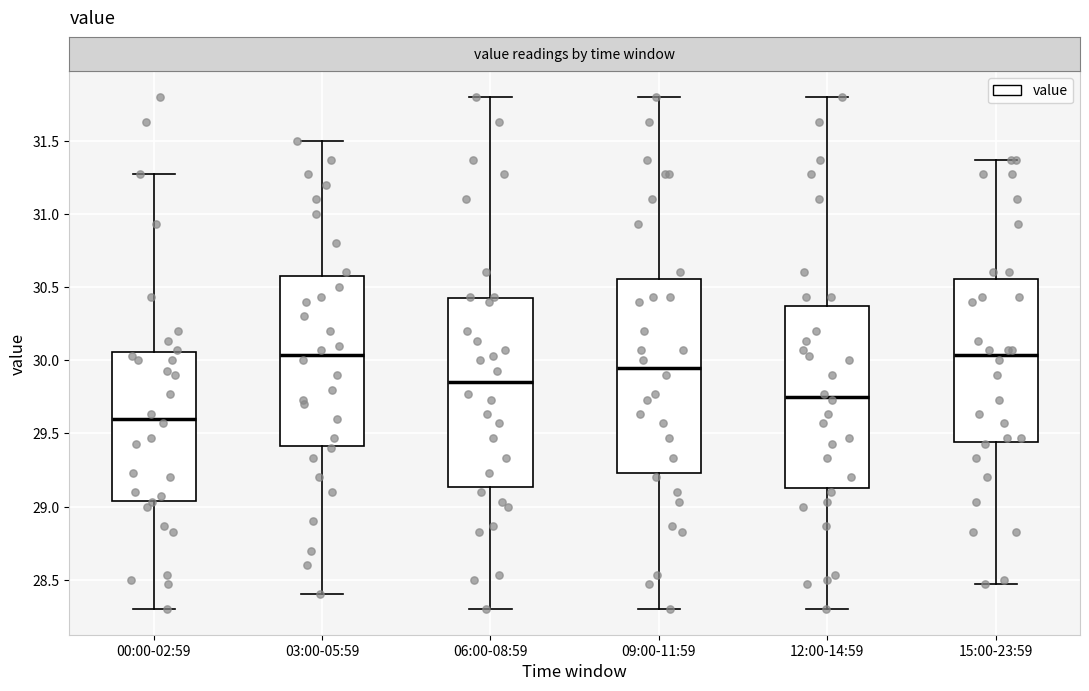

Reading left to right, transcribe this box plot: for each box, give where its median line is, the range the box spans, and where its two whiskers end, as read against the y-axis. The values are not printed on the chart, so give them approximately, as read against the axis.

00:00-02:59: median 29.60, box 29.05 to 30.05, whiskers 28.30 to 31.25
03:00-05:59: median 30.05, box 29.40 to 30.60, whiskers 28.40 to 31.50
06:00-08:59: median 29.85, box 29.15 to 30.40, whiskers 28.30 to 31.80
09:00-11:59: median 29.95, box 29.25 to 30.55, whiskers 28.30 to 31.80
12:00-14:59: median 29.75, box 29.15 to 30.35, whiskers 28.30 to 31.80
15:00-23:59: median 30.05, box 29.45 to 30.55, whiskers 28.45 to 31.35